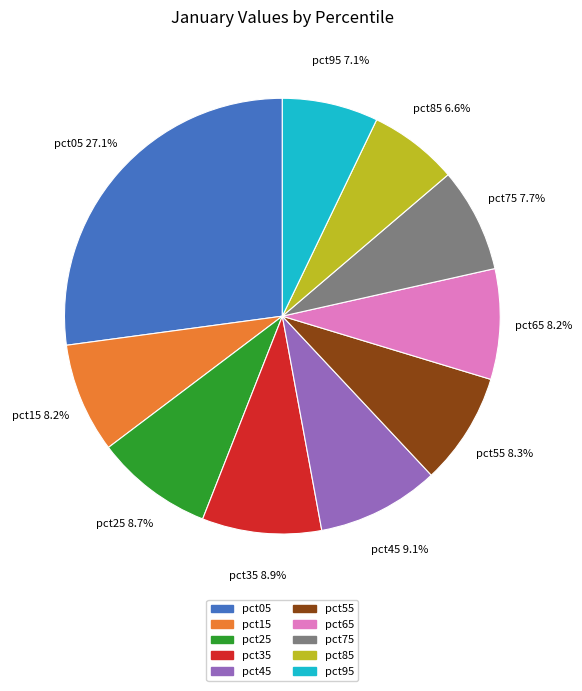

Count the number of slices in the pie.

10